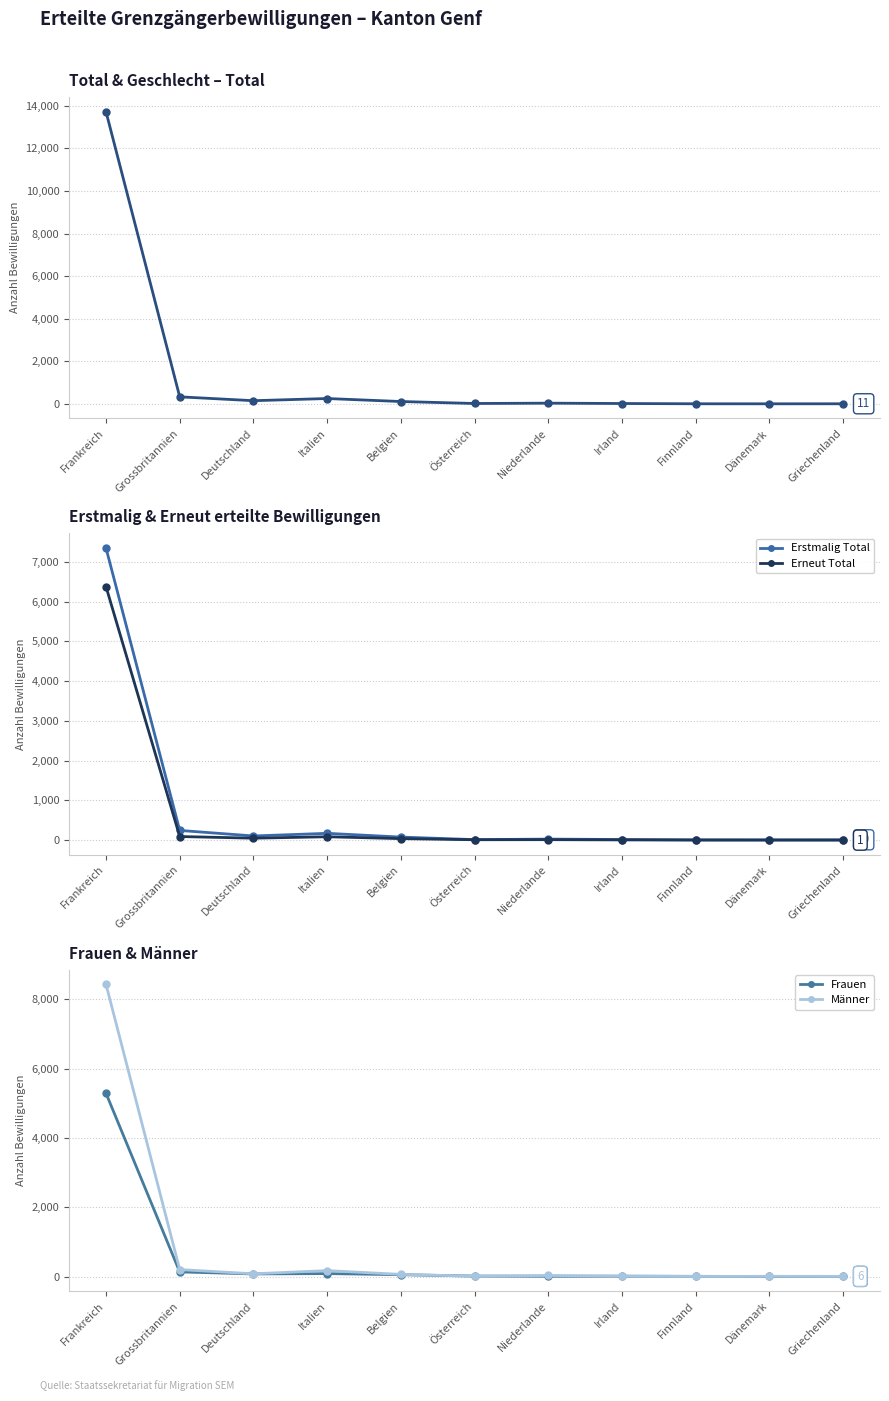

What is the average value of the Erneut Total series?

607